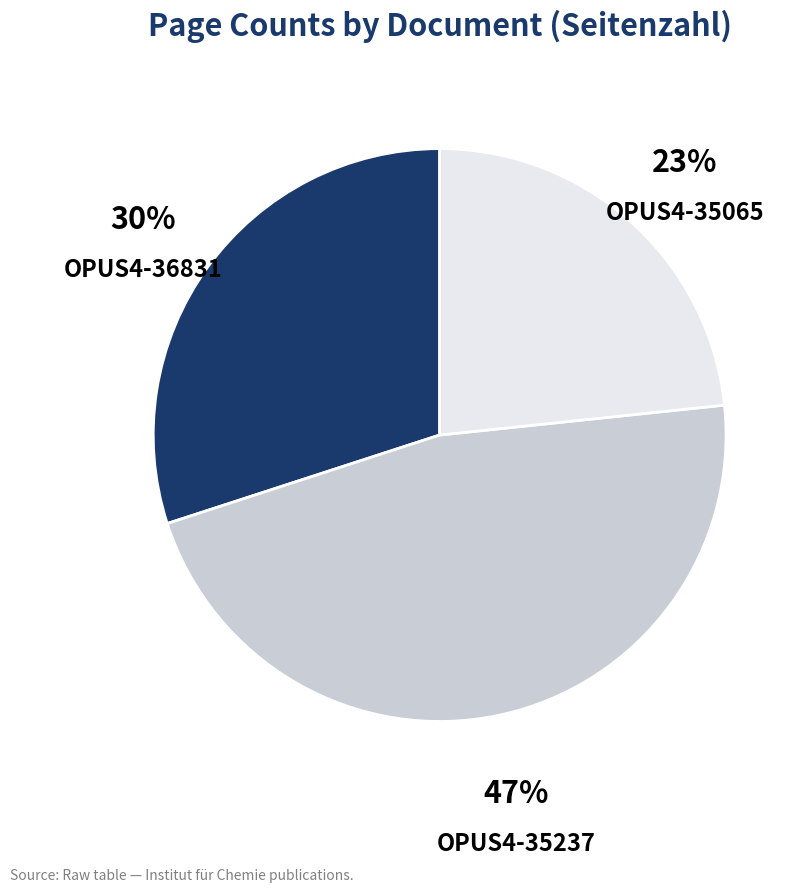

True or false: OPUS4-35065 accounts for 23% of the total.

True